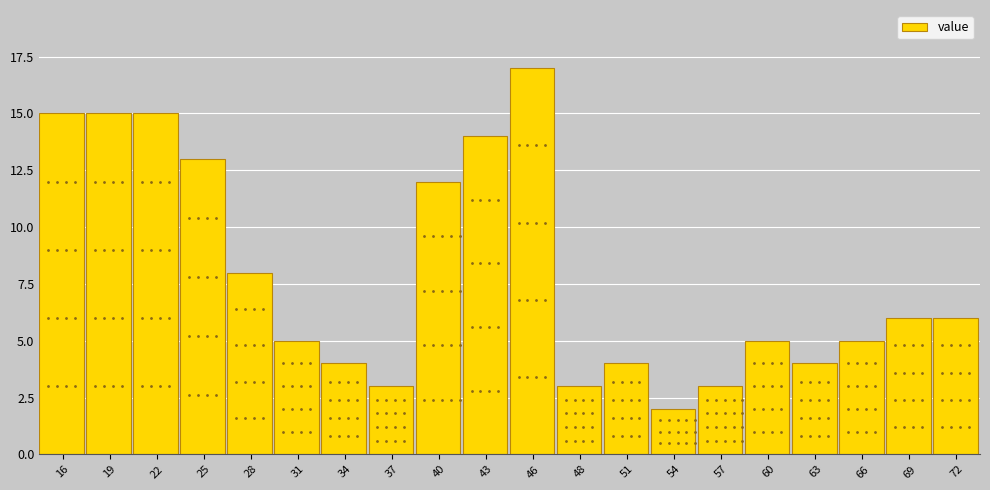

Reading left to right, extract all data points from this chart.

16=15	19=15	22=15	25=13	28=8	31=5	34=4	37=3	40=12	43=14	46=17	48=3	51=4	54=2	57=3	60=5	63=4	66=5	69=6	72=6